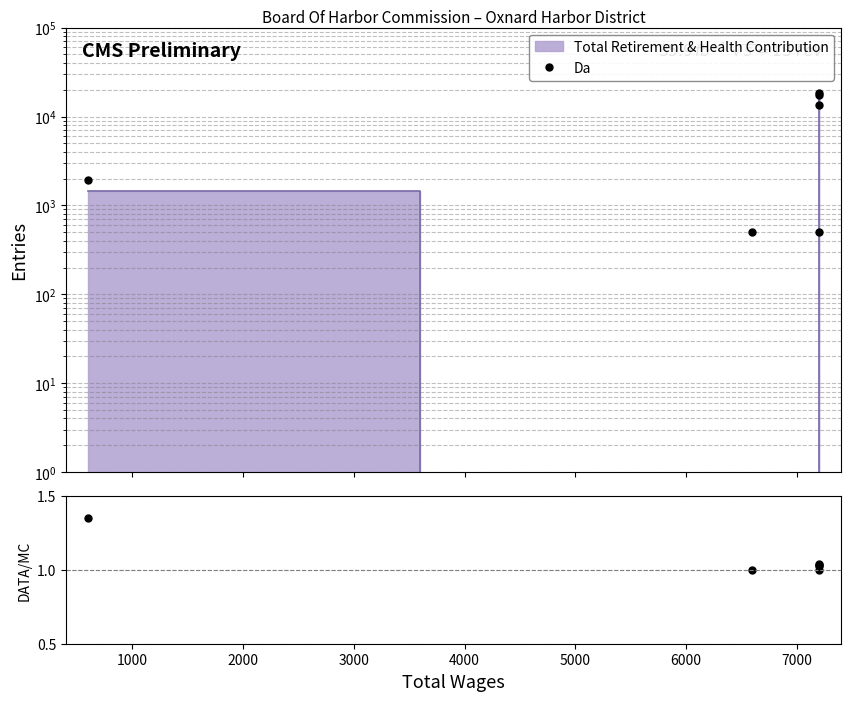

Which series has the widest spread of values?

Da